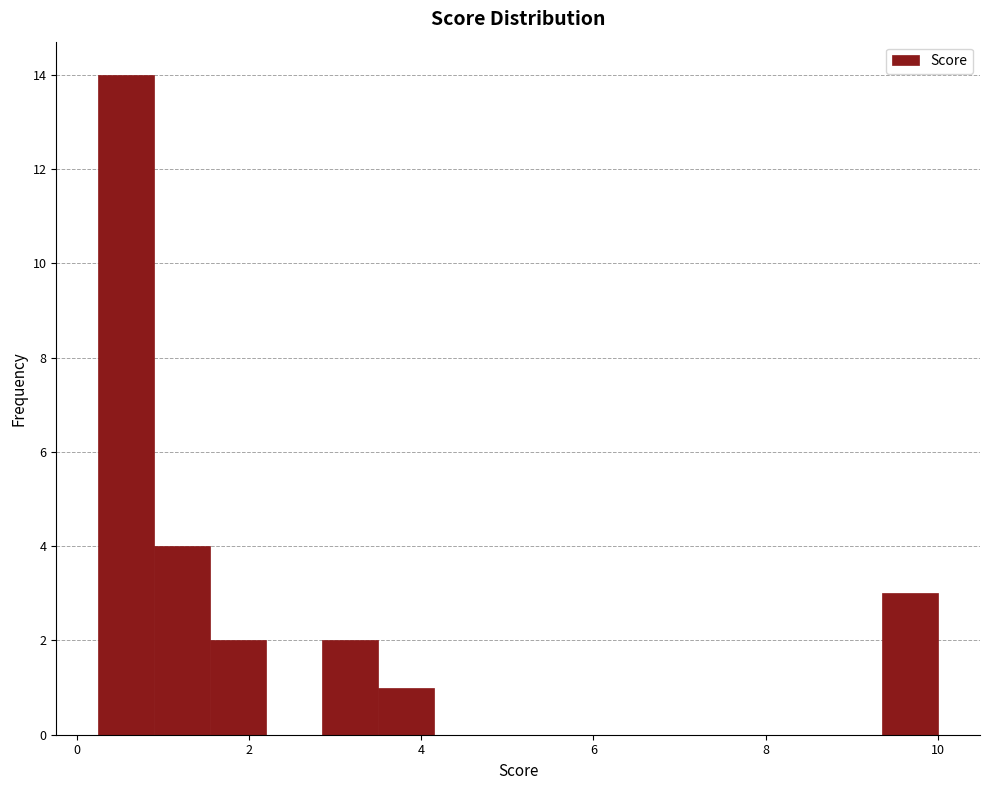

Read against the x-axis, roughly where is the centre of the tallest bar?

0.6